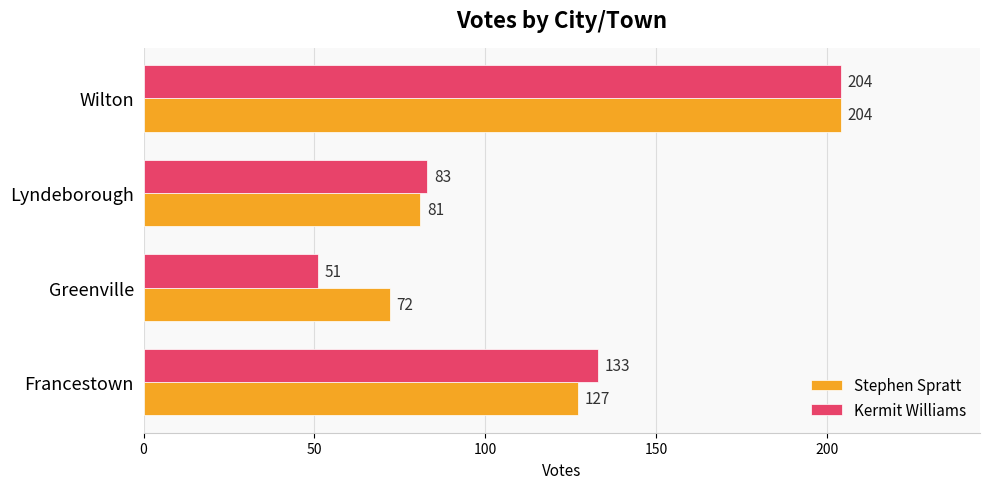

What is the lowest value of the Kermit Williams series?

51